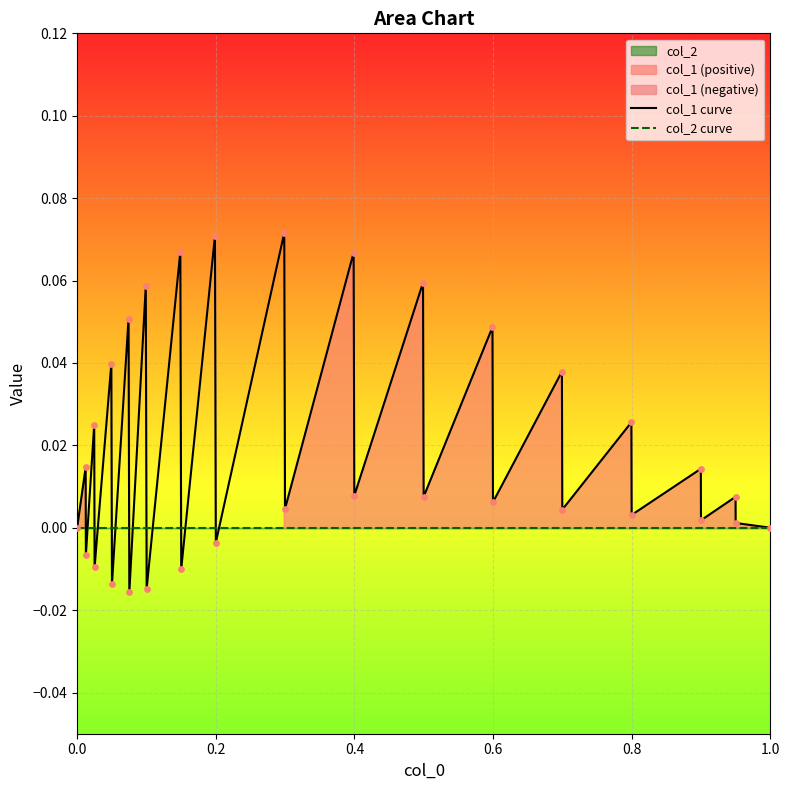

Which series contains the lowest Y value?

col_1 curve